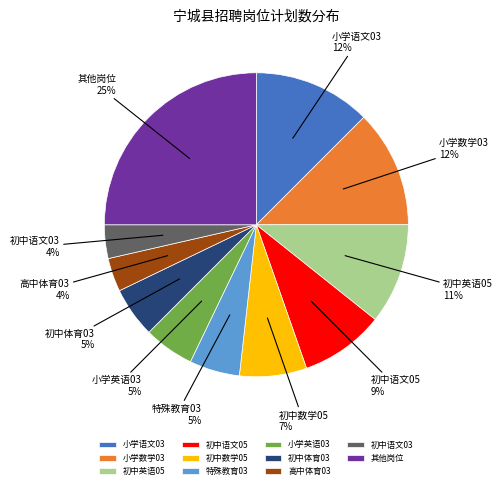

Is the sum of 初中语文05 and 初中英语05 greater than half?

No